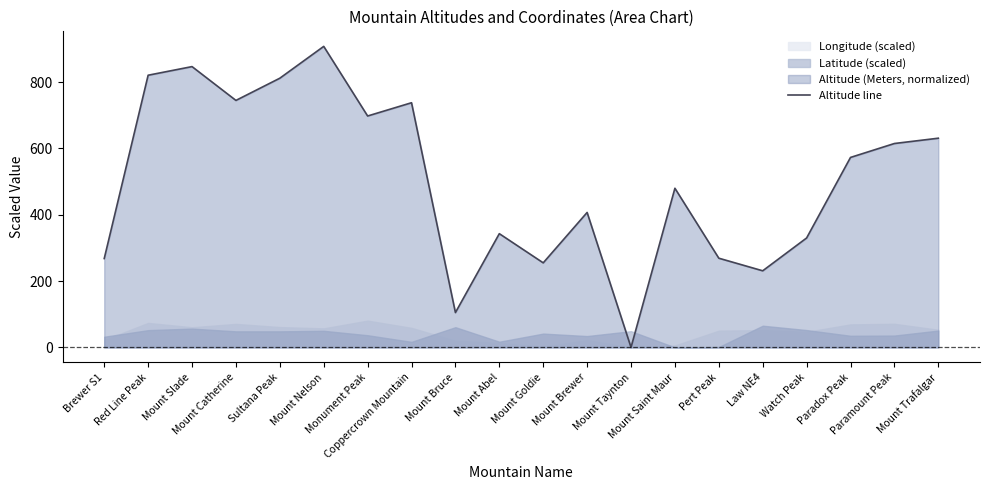

What is the approximate value at Mount Brewer, to the nearest 100?

400